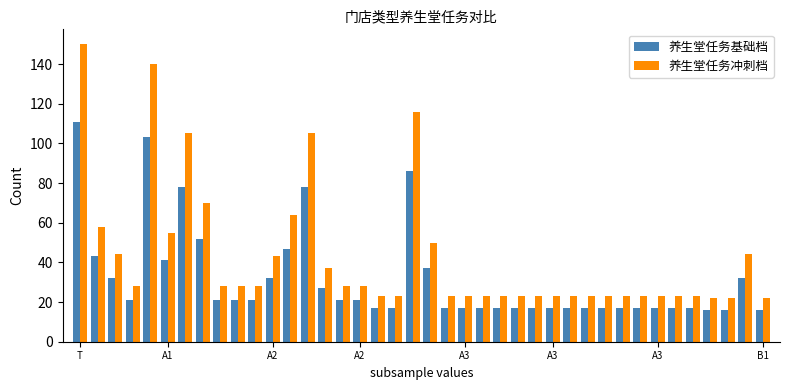

Reading left to right, what are all the values shown in this chart?

养生堂任务基础档: 111	43	32	21	103	41	78	52	21	21	21	32	47	78	27	21	21	17	17	86	37	17	17	17	17	17	17	17	17	17	17	17	17	17	17	17	16	16	32	16
养生堂任务冲刺档: 150	58	44	28	140	55	105	70	28	28	28	43	64	105	37	28	28	23	23	116	50	23	23	23	23	23	23	23	23	23	23	23	23	23	23	23	22	22	44	22